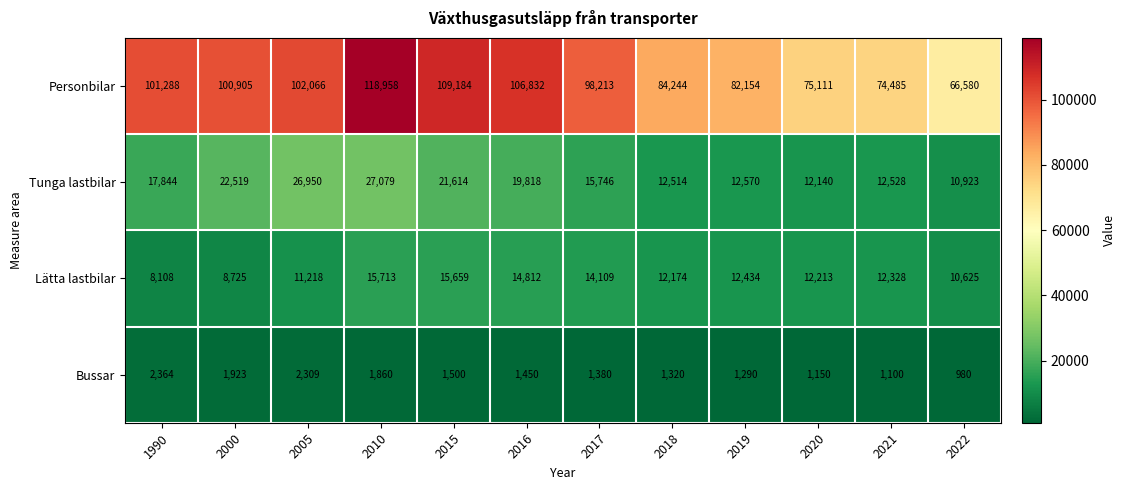

Which label corresponds to the smallest value in the chart?

2022